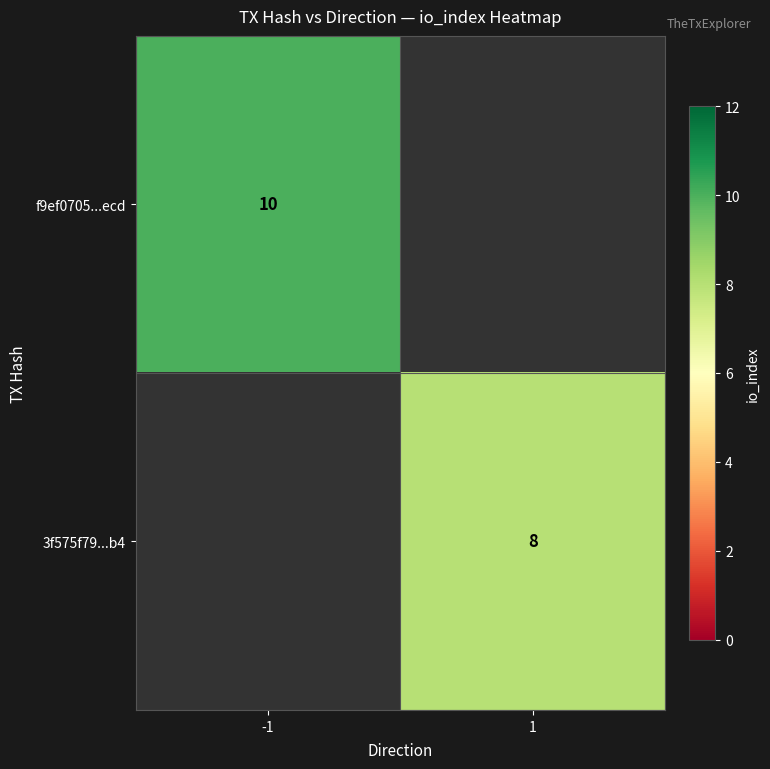

What is the greatest value displayed?

10.0